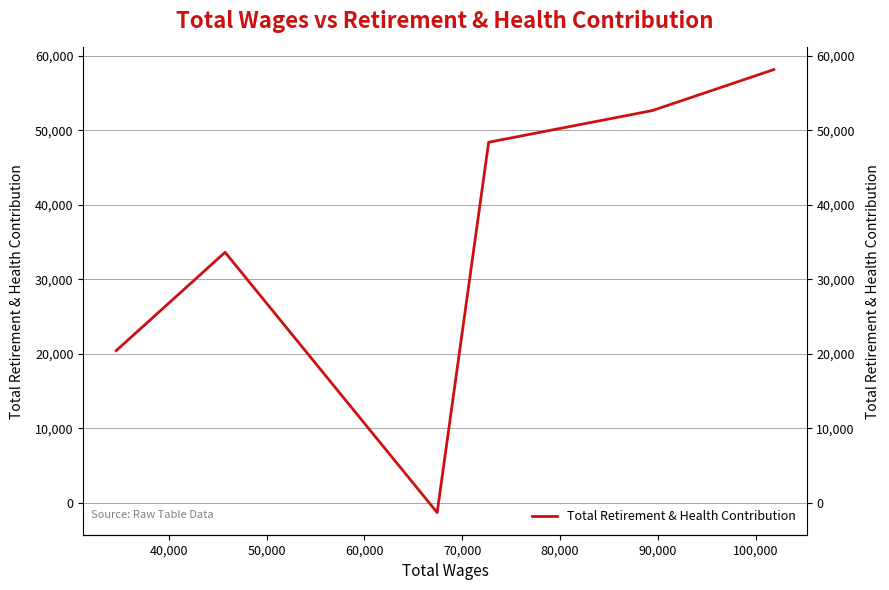

Does the chart have visible grid lines?

Yes